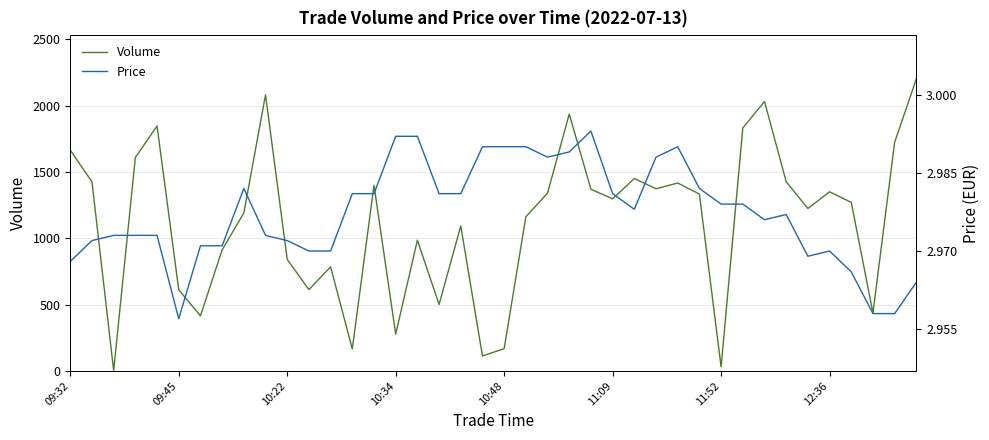

The value of Volume at 10:34 is 93. True or false?

False